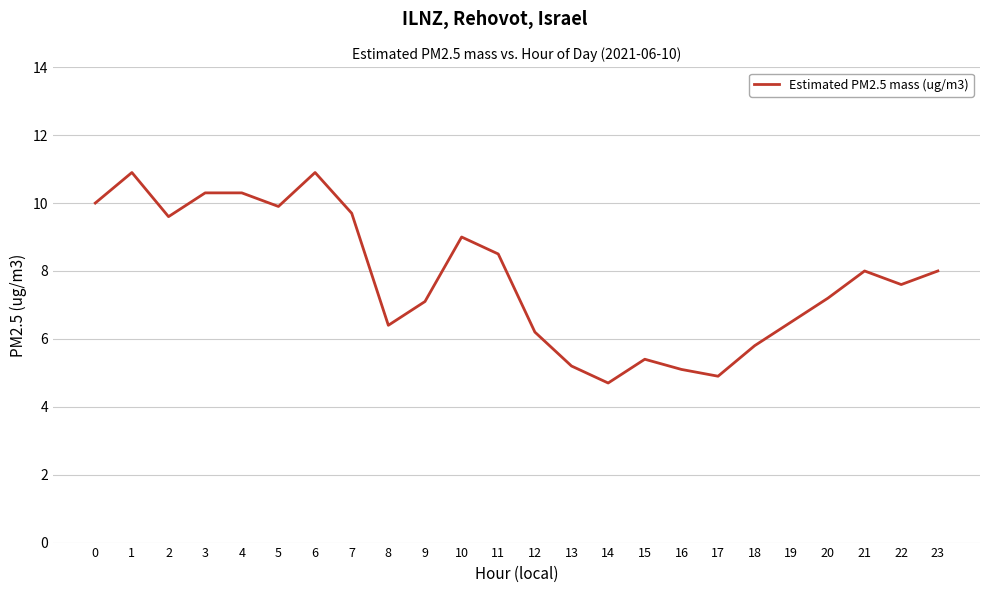

Approximately how many times larger is the value at 8 compared to 22?

0.8